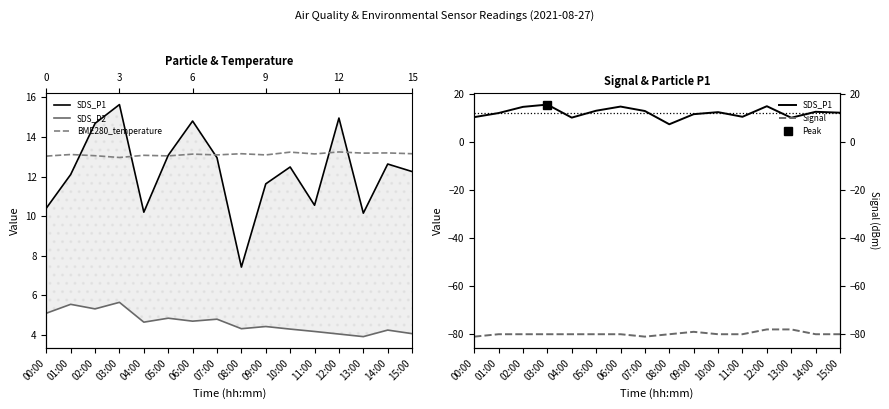

True or false: SDS_P1 and SDS_P2 cross at least once.

False